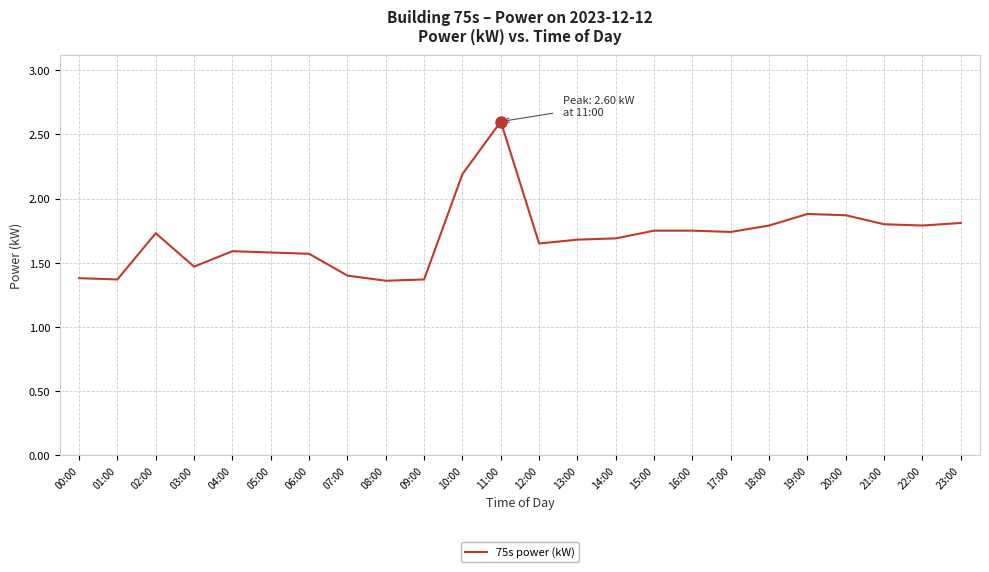

At which category does the chart reach its peak across all series?

11:00